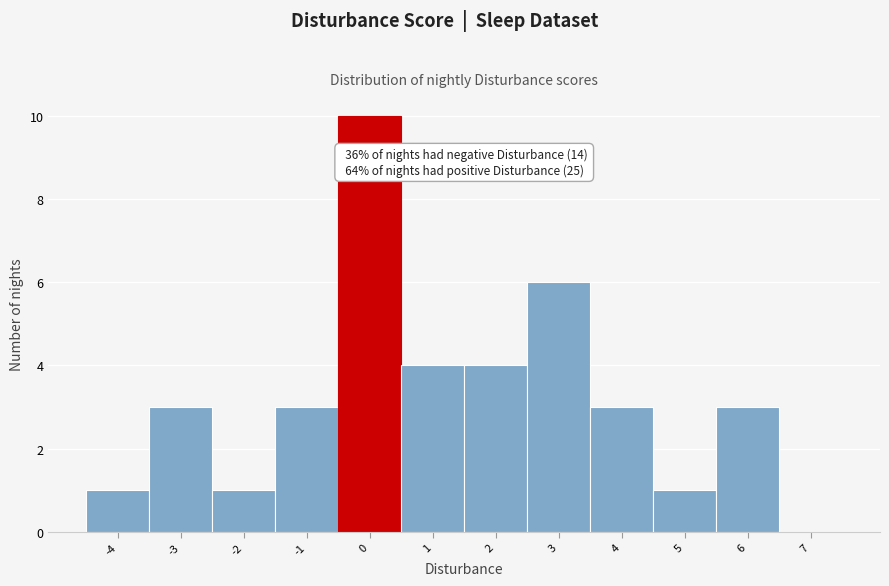

Which range on the x-axis has the tallest bar?

-0.5 to 0.5